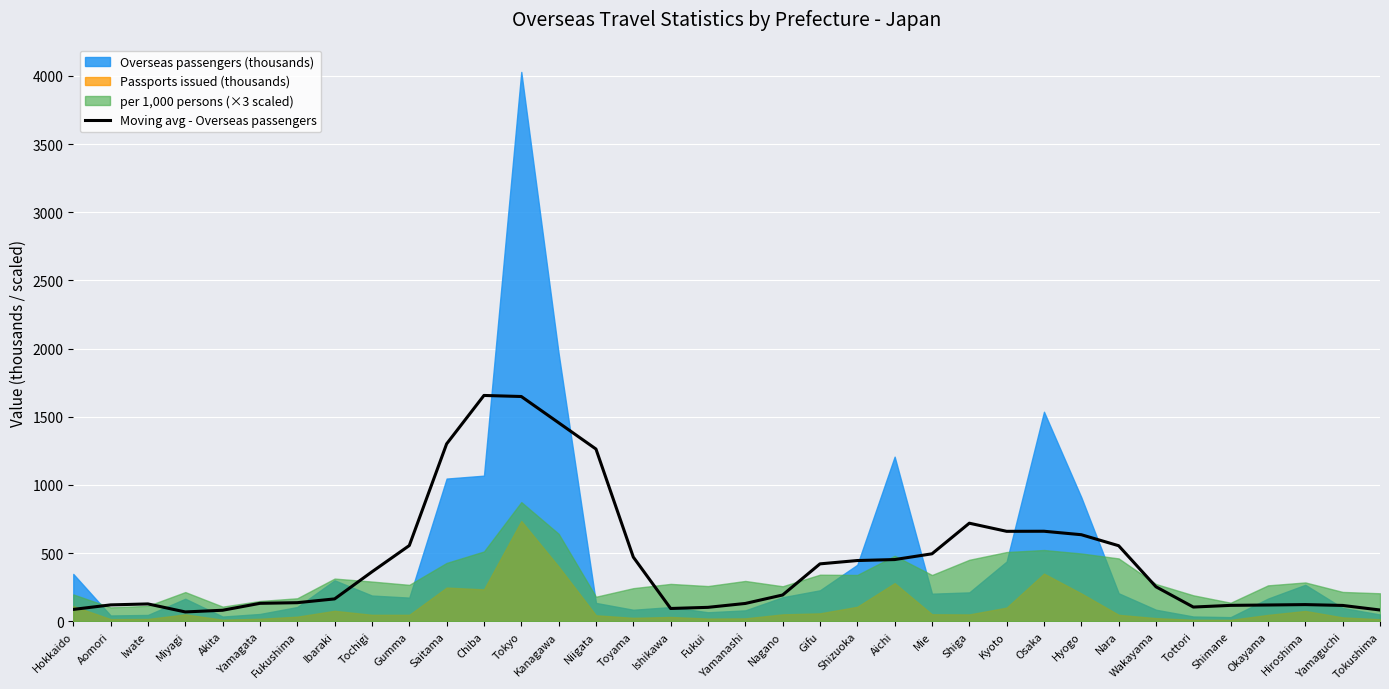

How many interior local valleys (lower than both neighbors) does the data have?

4